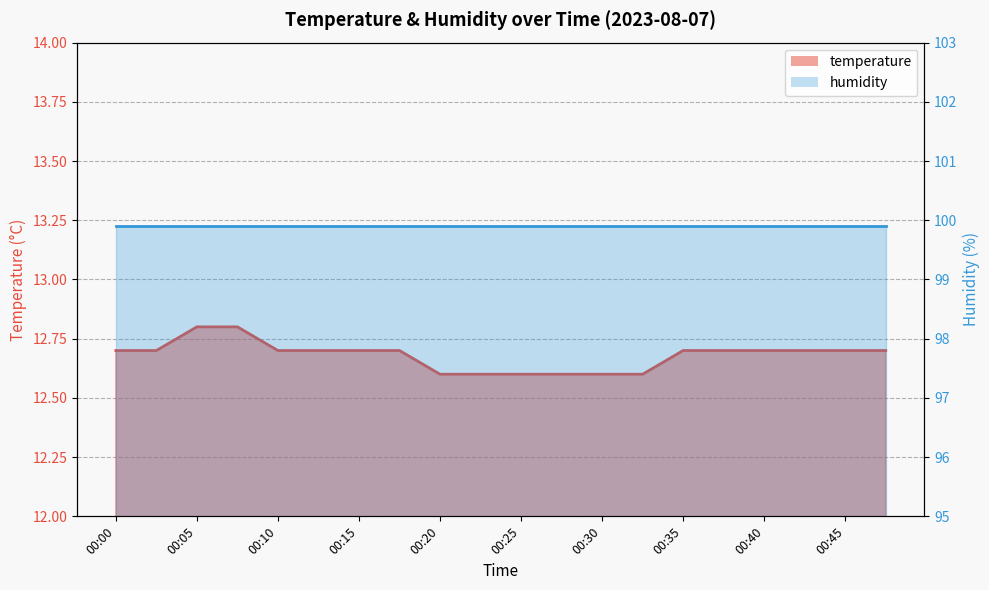

What is the difference between the maximum and second lowest values?

0.2